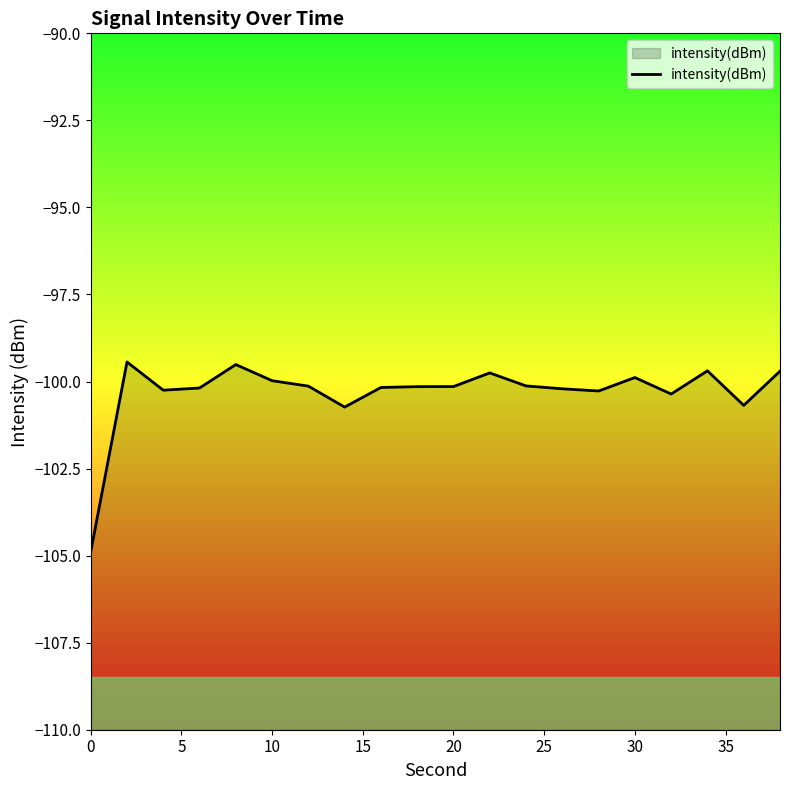

What is the value of the 2nd point from the left?

-99.4